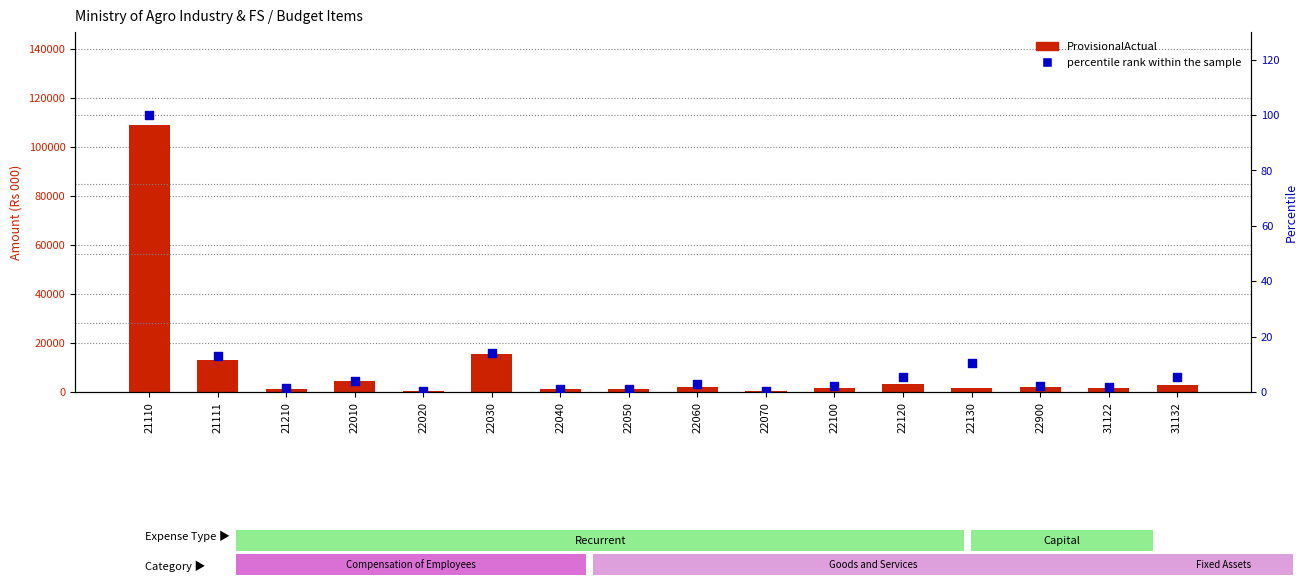

Which series reaches the maximum Y coordinate?

ProvisionalActual